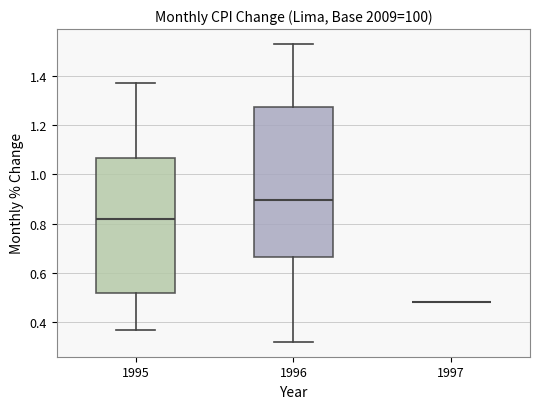

Comparing the boxes themselves (not the whiskers), which one is the tallest?

1996